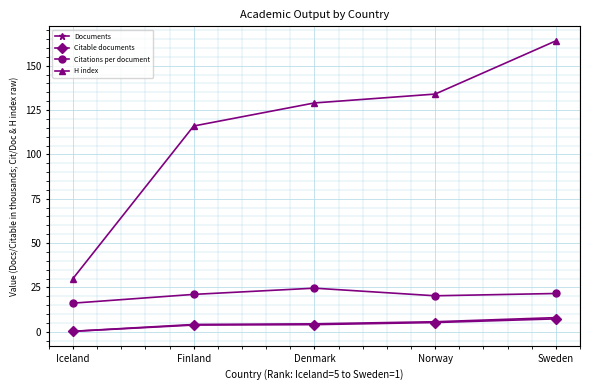

Which series has the largest range (max minus min)?

H index